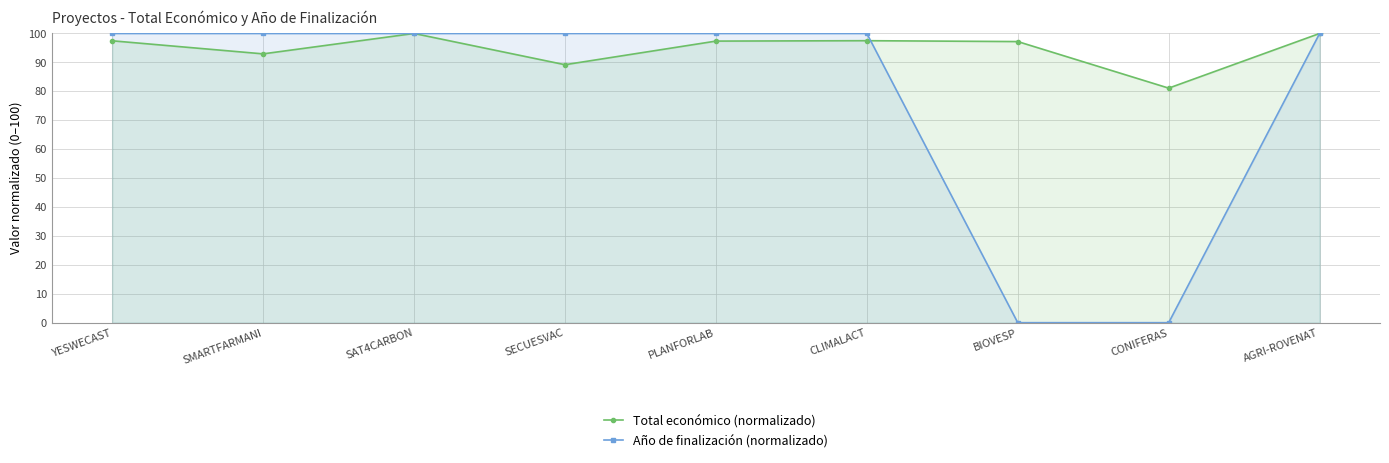

How many categories are shown in the chart?

9